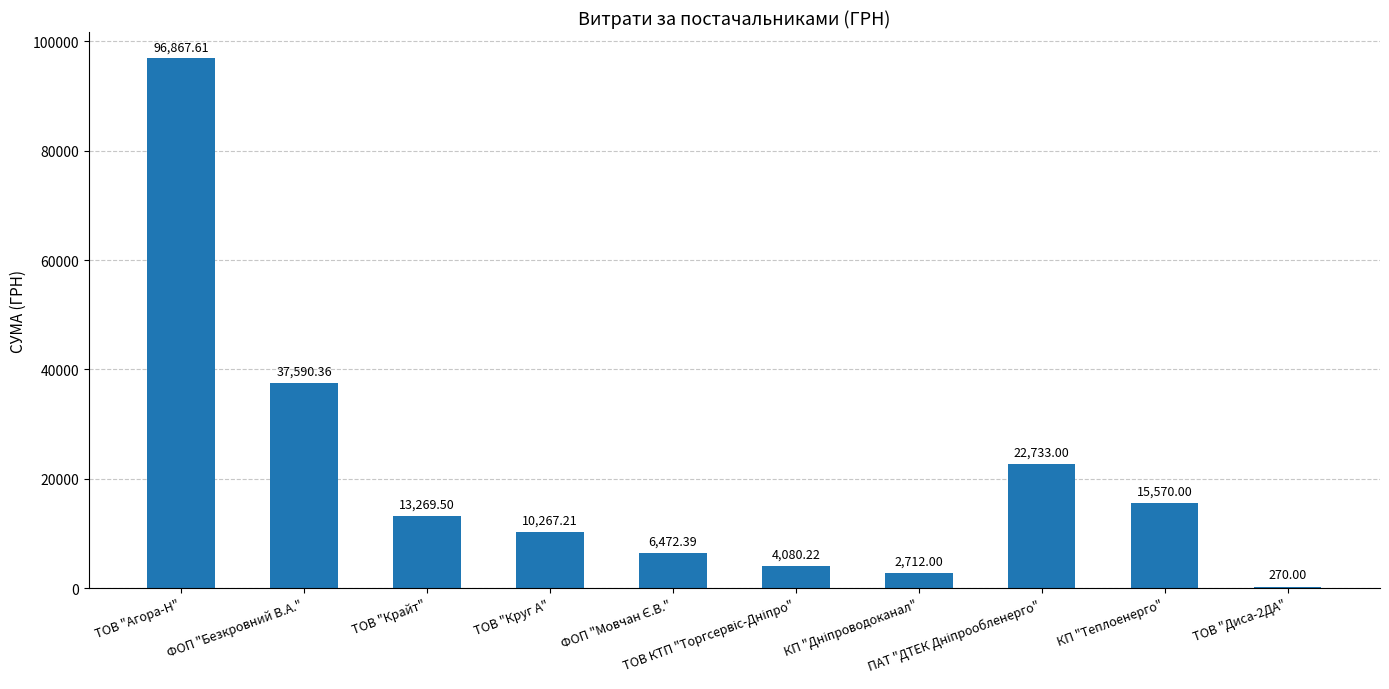

Are the bars horizontal?

No